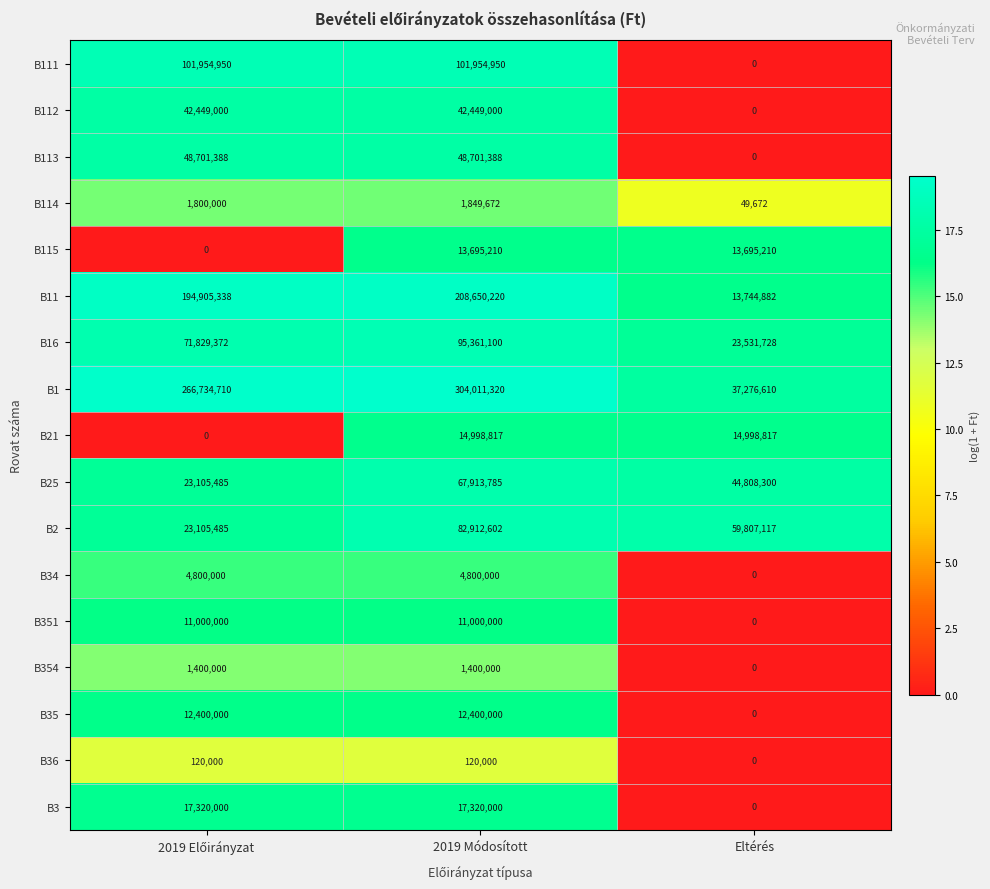

At which category does the chart reach its peak across all series?

2019 Módosított